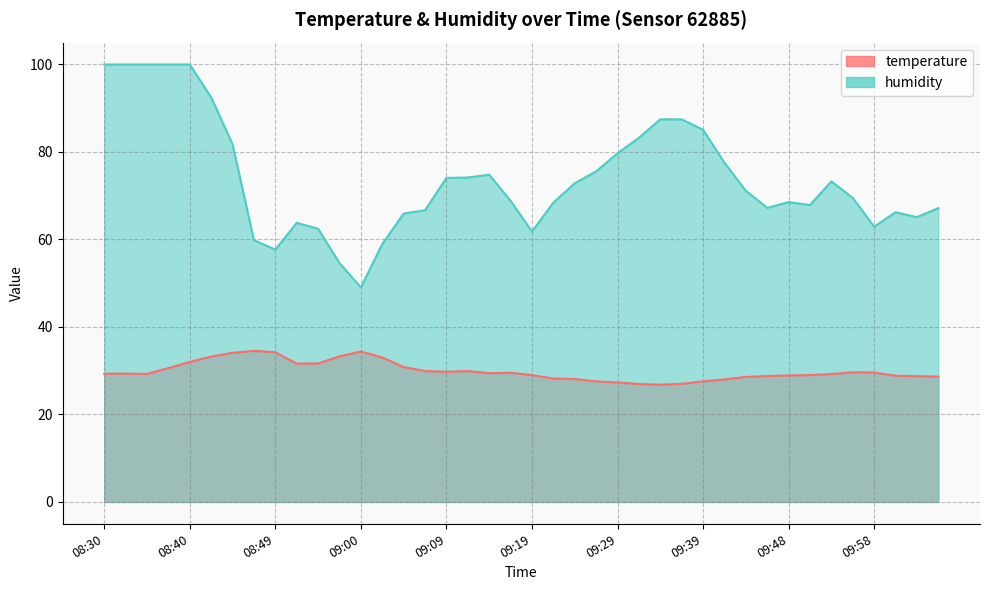

Read the temperature value at 09:21.

28.2